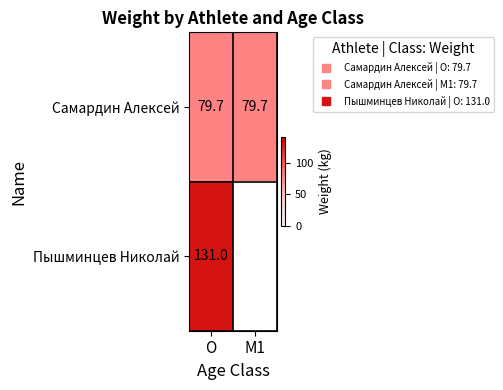

What value does the Самардин Алексей series have at M1?

79.7